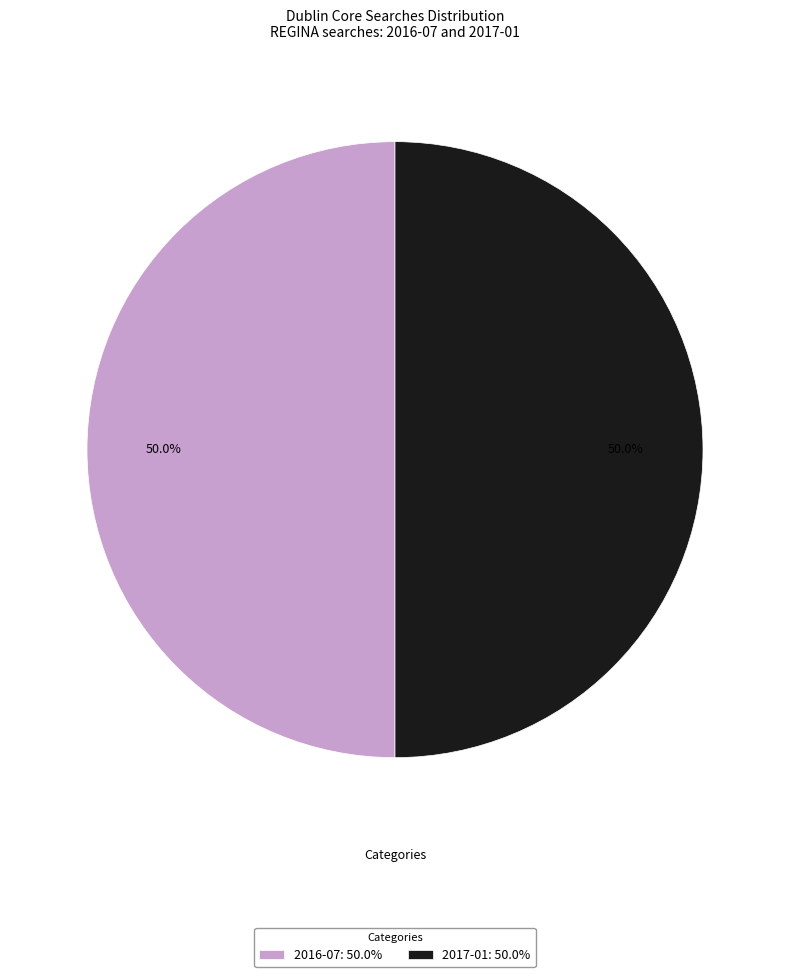

Count the number of slices in the pie.

2